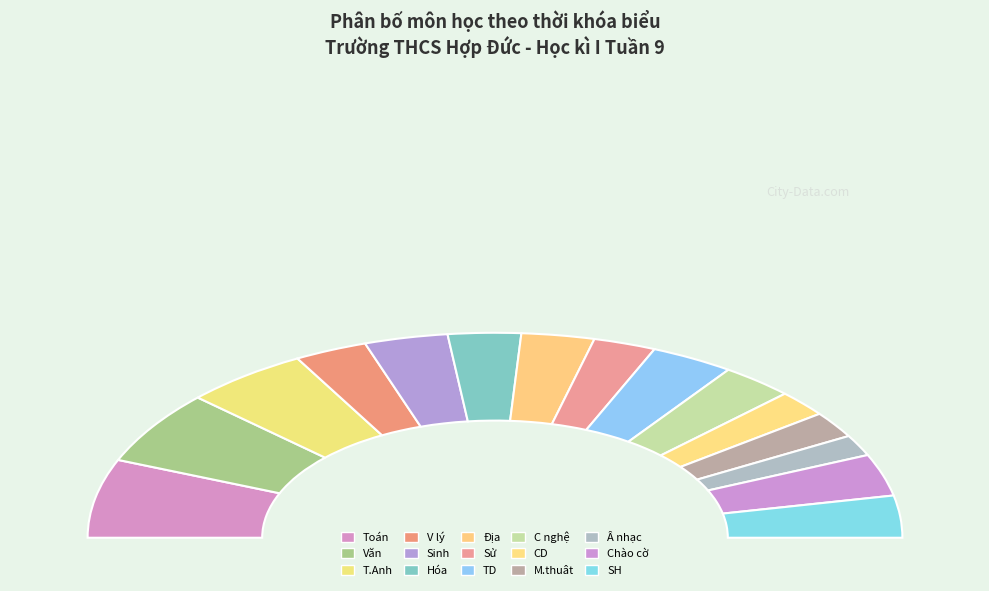

True or false: T.Anh accounts for 23% of the total.

False